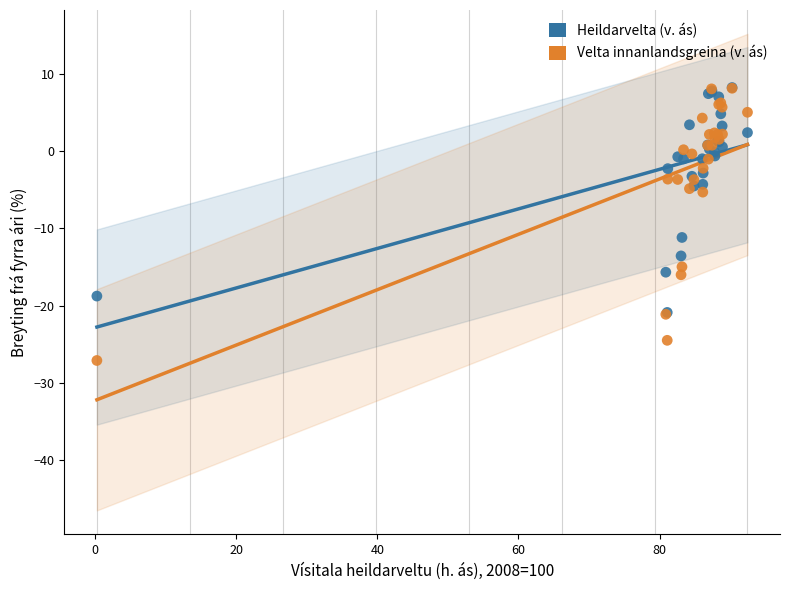

What are all the series names shown in the legend?

Heildarvelta (v. ás), Velta innanlandsgreina (v. ás)